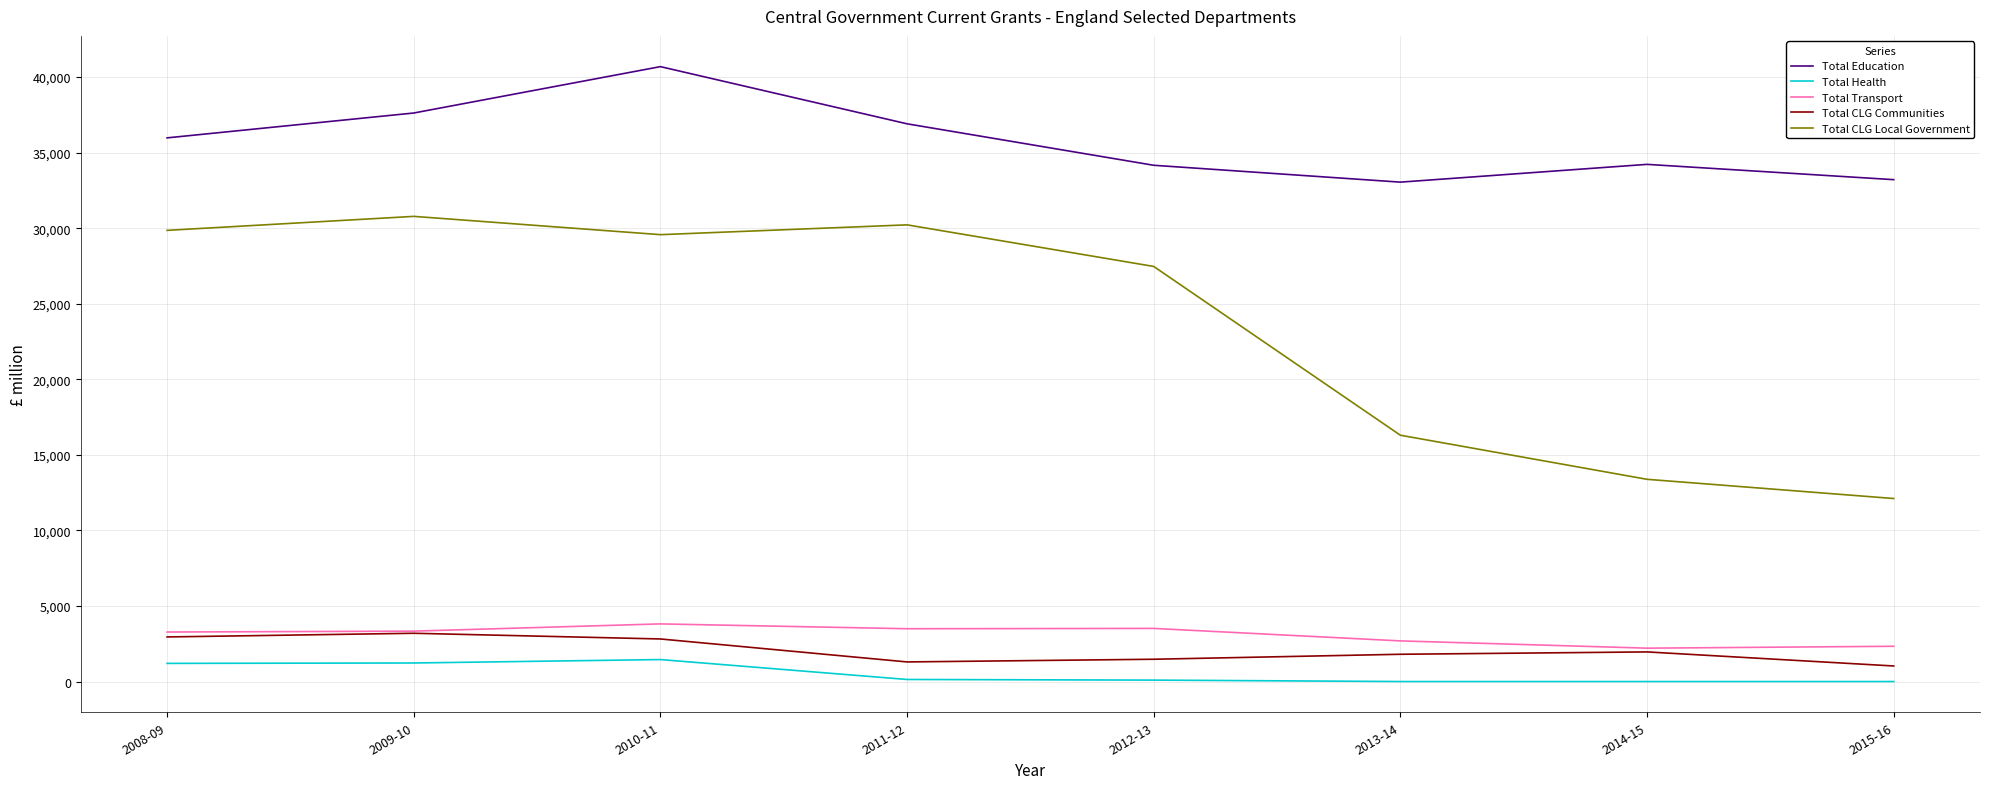

True or false: Total CLG Communities and Total Education intersect in this chart.

False